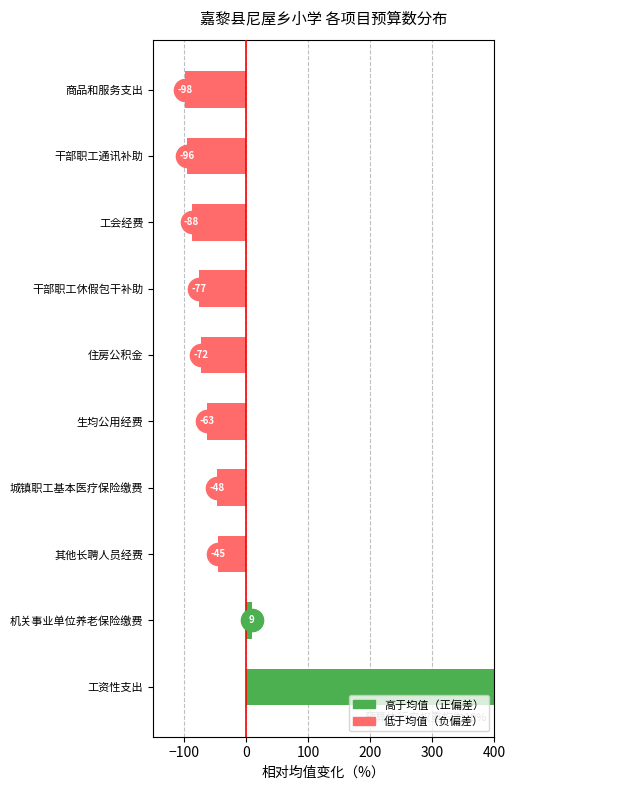

Between 住房公积金 and 商品和服务支出, which is larger?

住房公积金